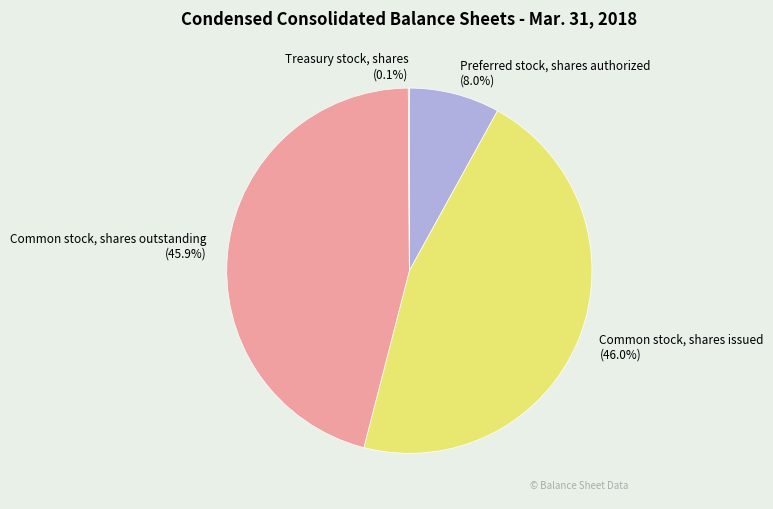

Which has a higher value, Preferred stock, shares authorized or Common stock, shares outstanding?

Common stock, shares outstanding